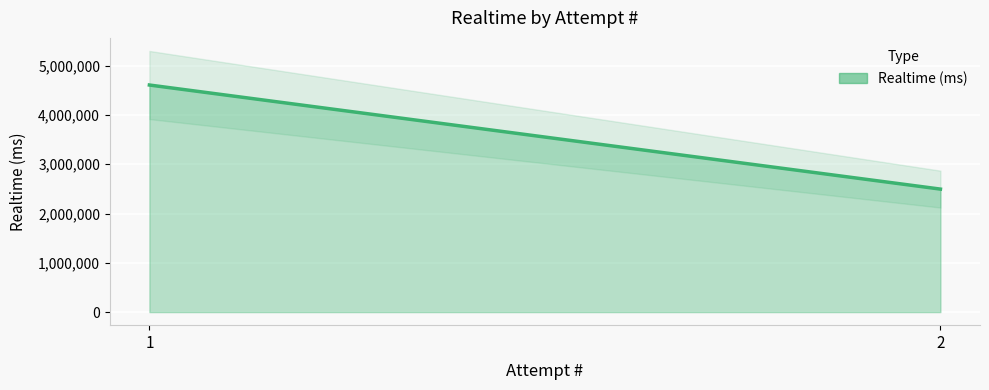

Which category has the highest value across all series?

1